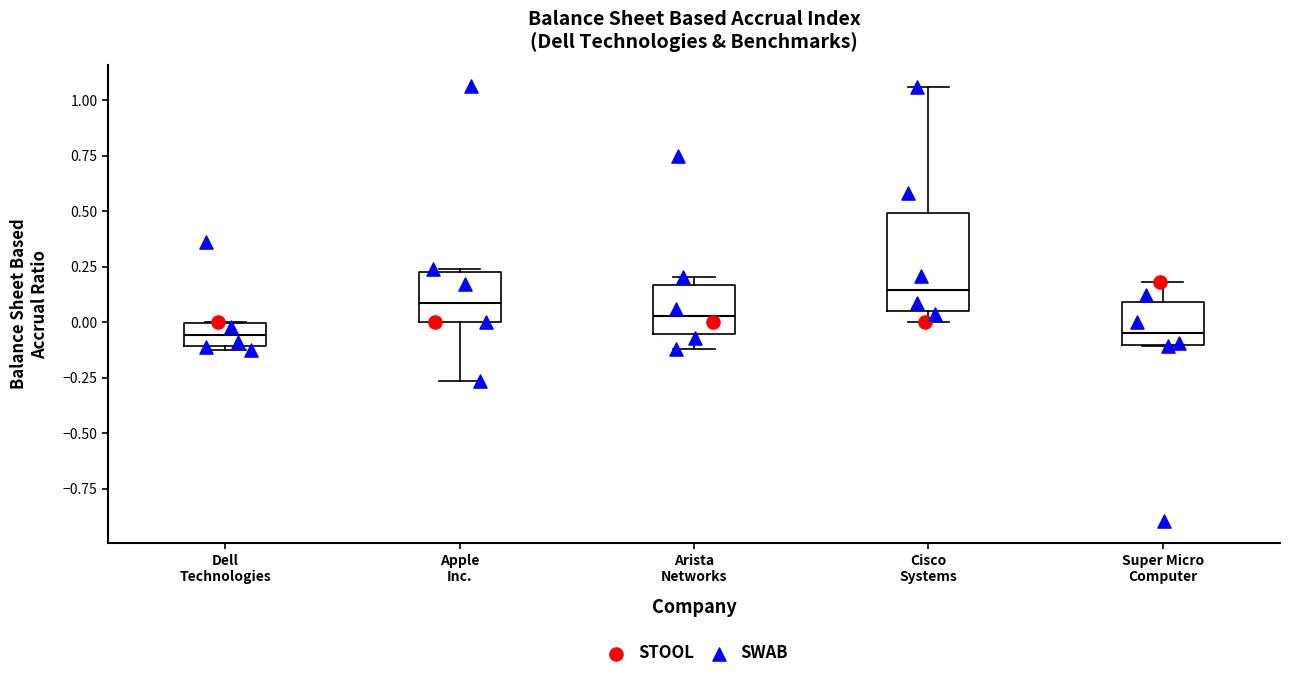

Where is the upper edge of the box for Cisco Systems on the y-axis? The values are not printed on the chart, so give them approximately, as read against the axis.

0.50